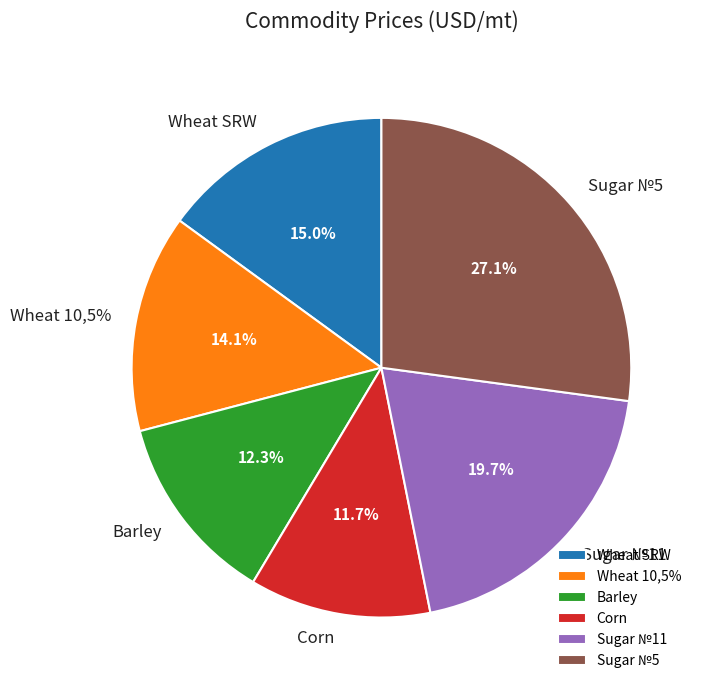

How many segments does this pie chart have?

6